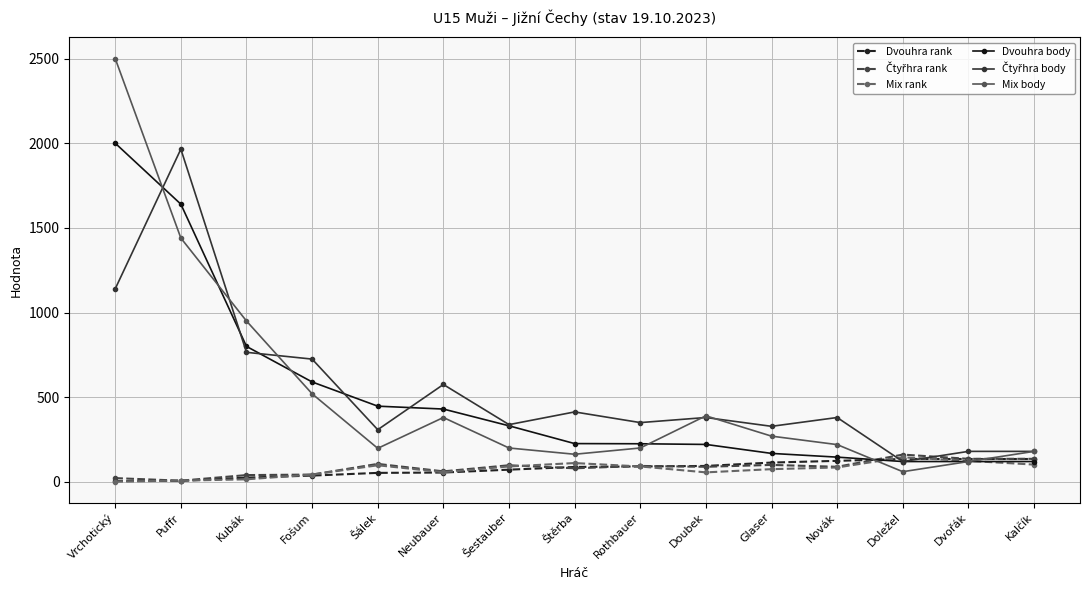

How many lines are shown in the chart?

6